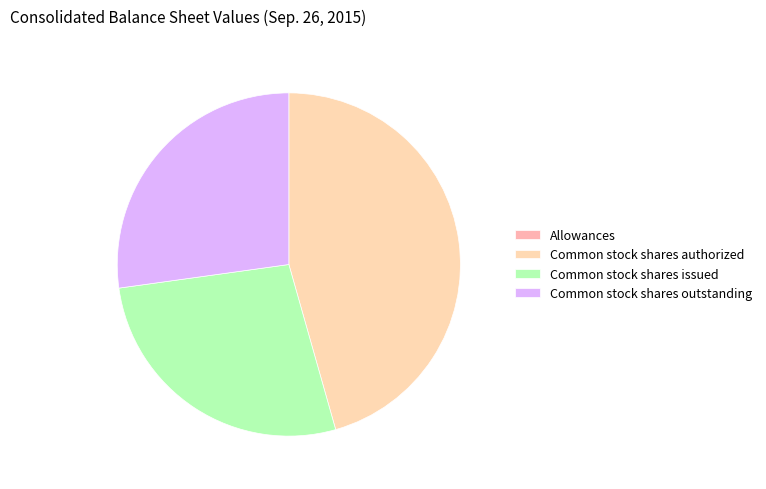

What is the largest slice in the pie chart?

Common stock shares authorized